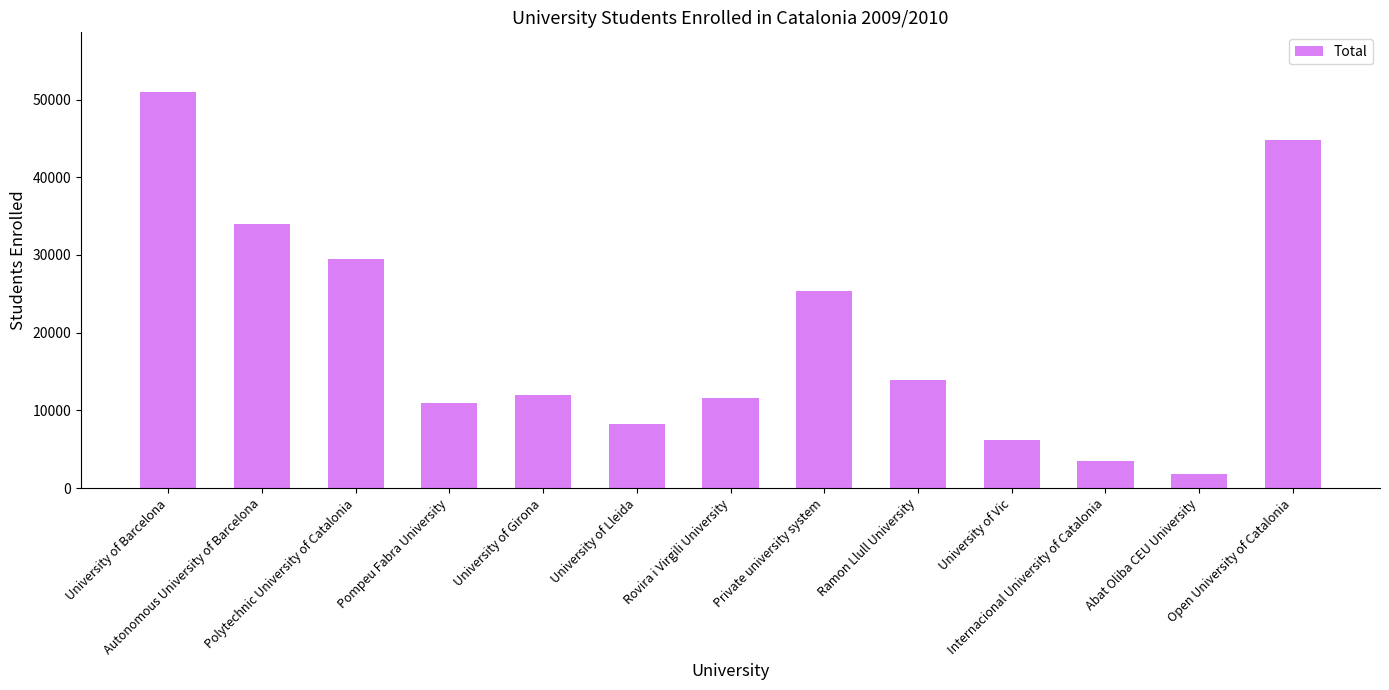

What is the ratio of the value at Rovira i Virgili University to the value at Ramon Llull University?

0.8